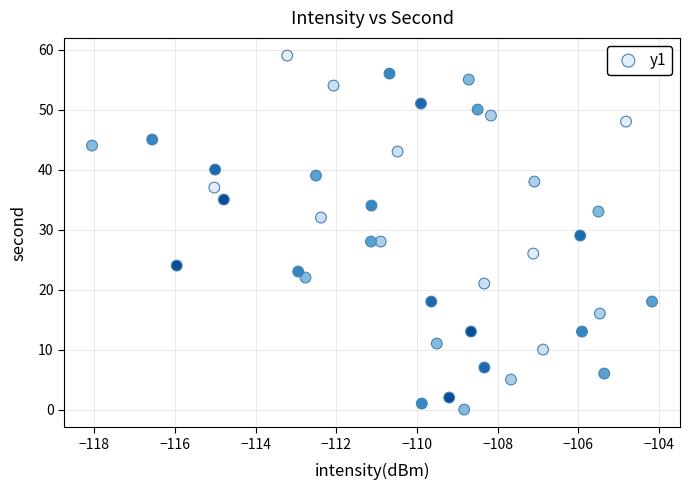

What is the range of Y values (max minus min)?

59